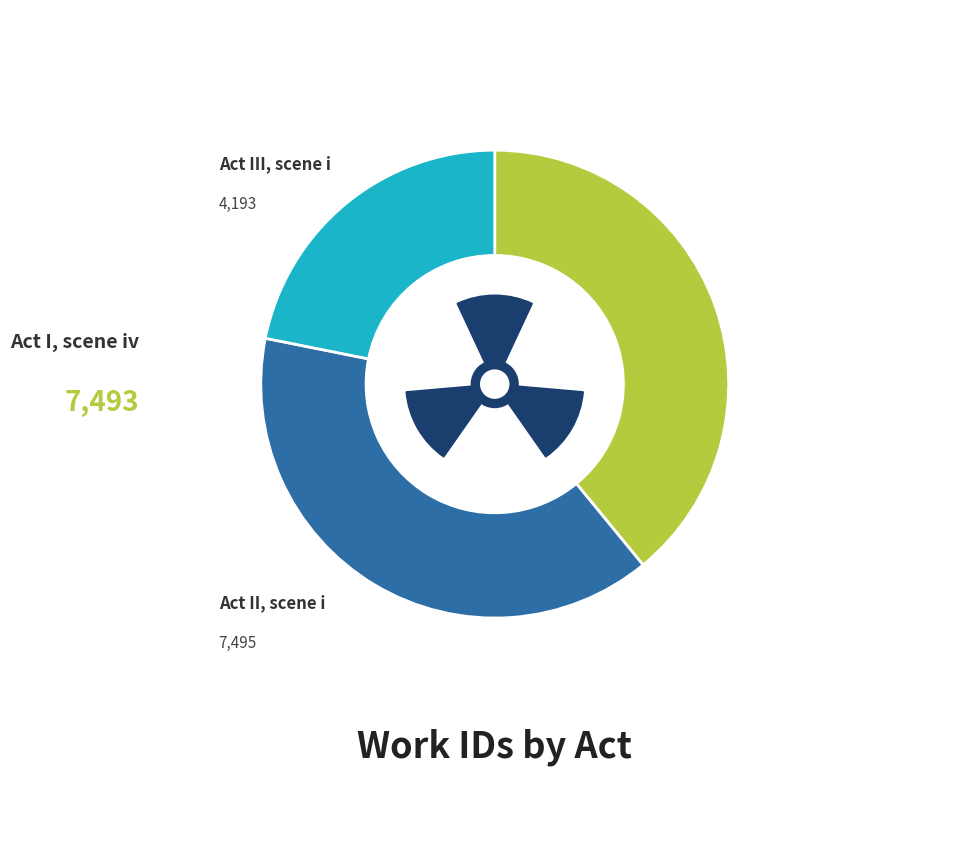

Does Act I, scene iv account for over 50% of the chart?

No